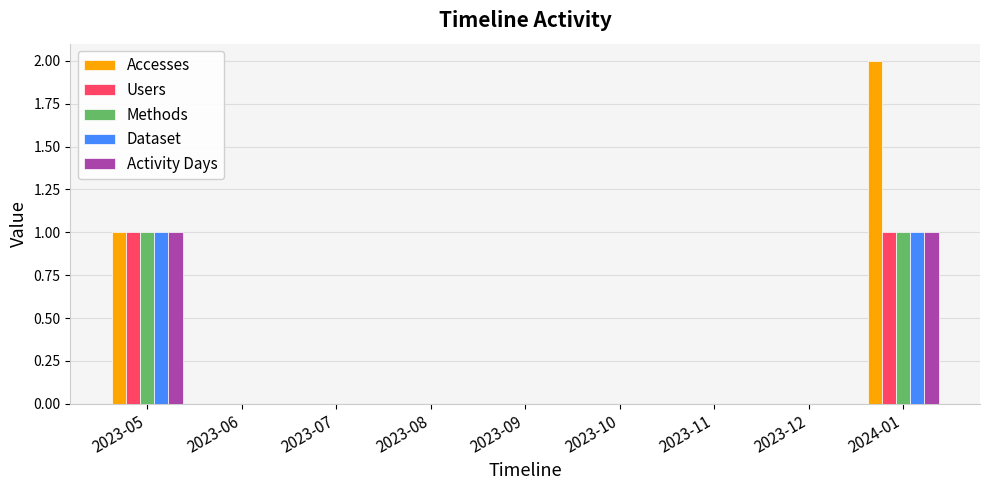

Which series changed the most between 2023-10 and 2024-01?

Accesses